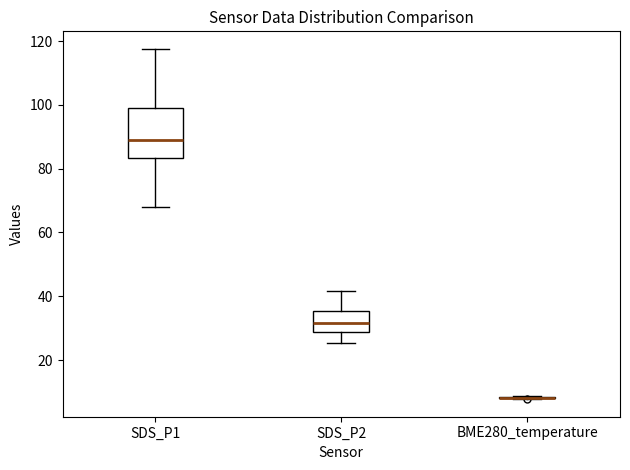

Which box is the tallest, from its lower edge to its upper edge?

SDS_P1